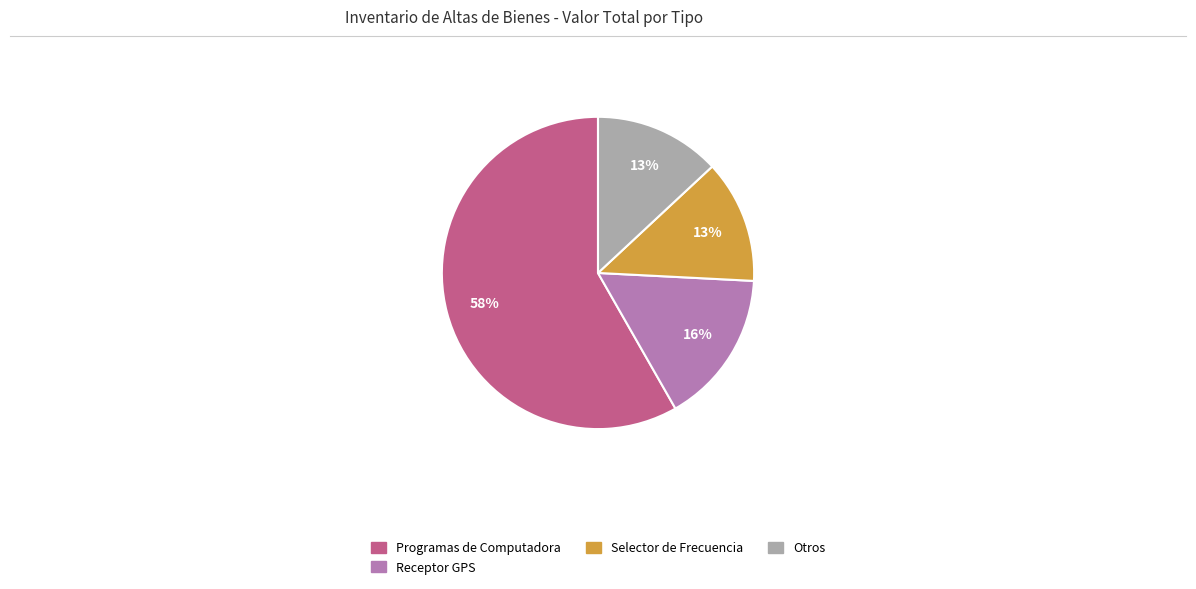

Approximately how many times larger is the value at Selector de Frecuencia compared to Otros?

1.0